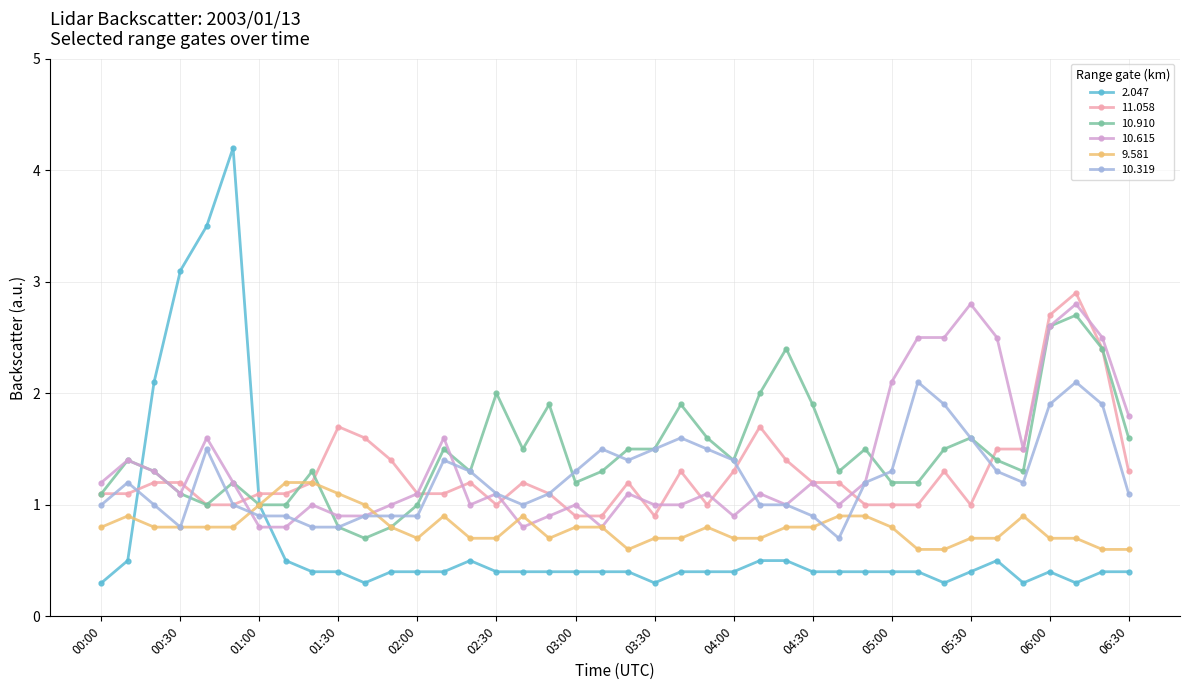

Which series has the largest range (max minus min)?

2.047